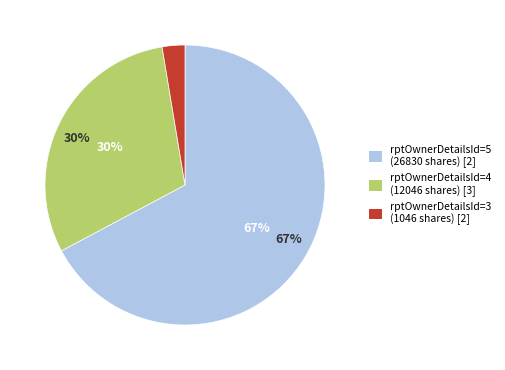

True or false: 3-M(60) accounts for 13% of the total.

False